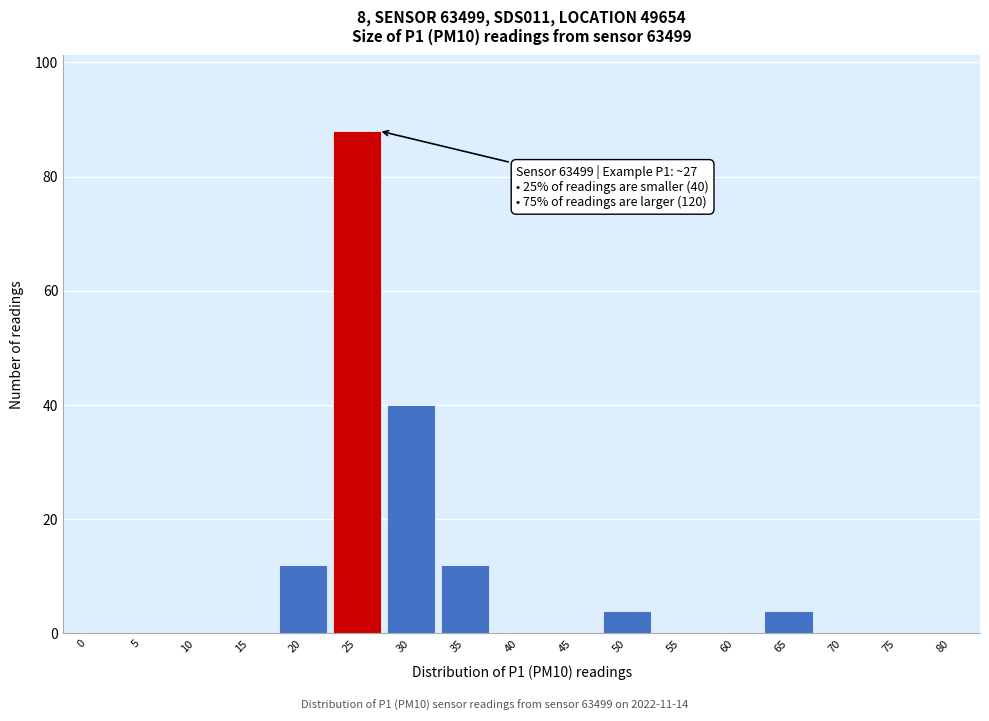

Reading left to right, transcribe all the data shown in this chart.

0=0	5=0	10=0	15=0	20=12	25=88	30=40	35=12	40=0	45=0	50=4	55=0	60=0	65=4	70=0	75=0	80=0